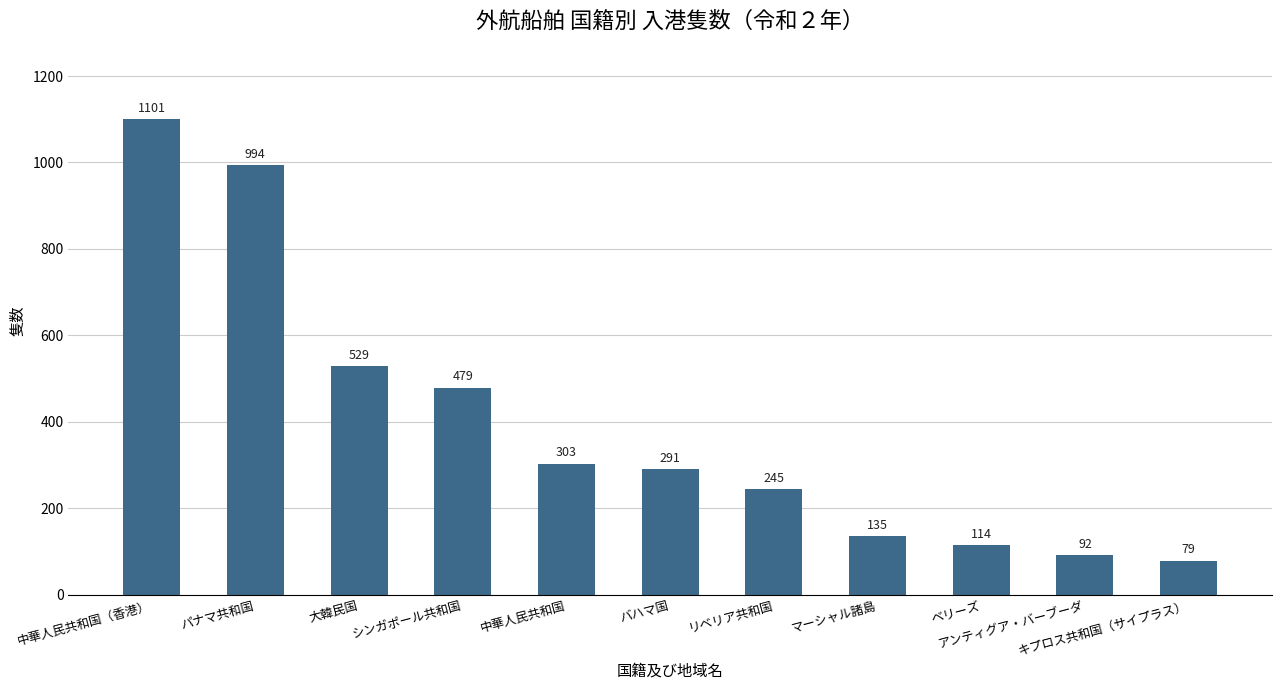

What is the change in value from リベリア共和国 to マーシャル諸島?

-110